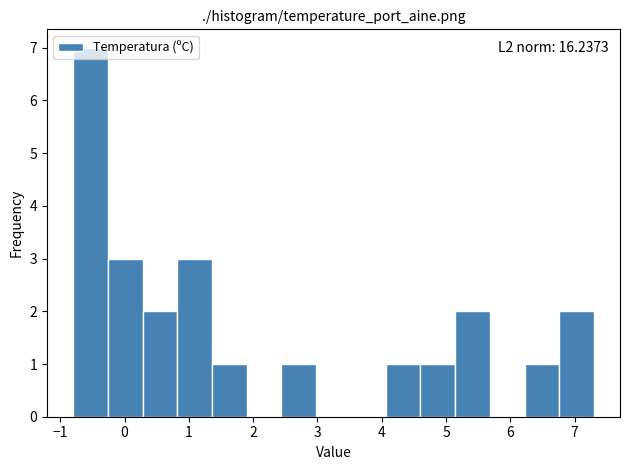

Which range on the x-axis has the tallest bar?

-0.80 to -0.26